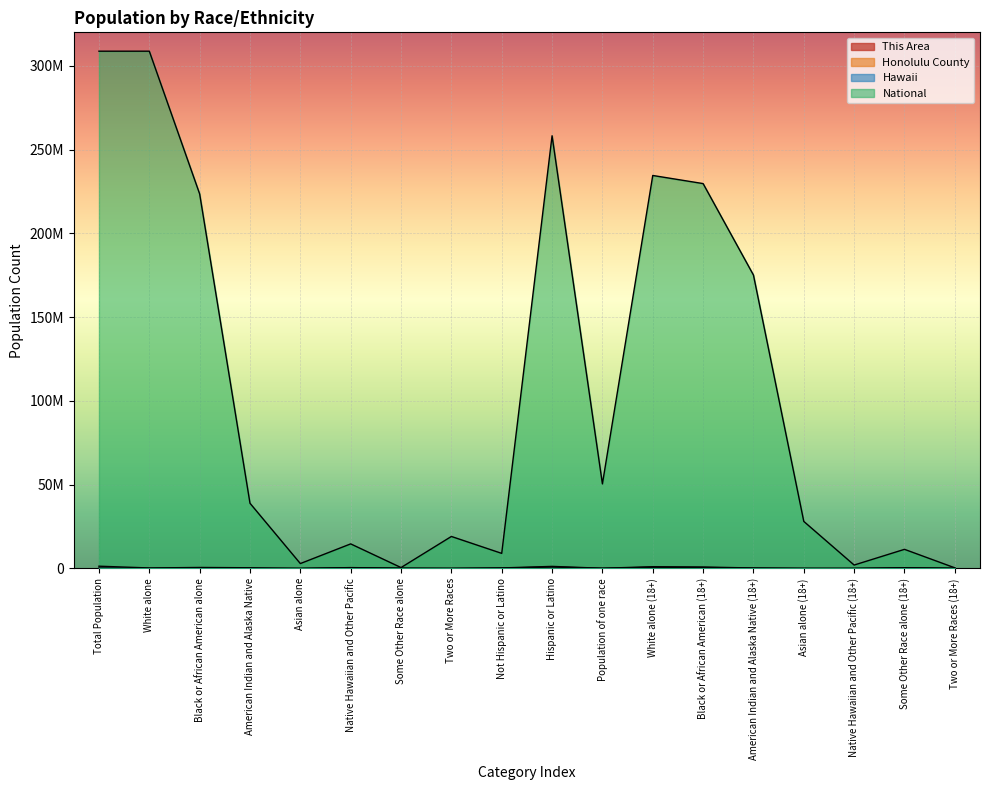

Reading left to right, extract all data points from this chart.

This Area: 3	2	6	33	6	1926	265	16	580	3	3096	132	2811	2362	375	33	5	1734
Honolulu County: 228953	207	198732	19256	2438	418410	90878	10457	213036	875774	77433	742707	611873	169467	14853	2000	353807	63543
Hawaii: 1360301	308745	599223	421424	4164	525078	135422	16985	320629	1239459	120842	1056483	861404	290002	16649	3454	443421	94828
National: 308745538	308745538	223553265	38929319	2932248	14674252	540013	19107368	9009073	258267944	50477594	234564071	229723394	175134916	28088003	2043876	11422616	382409